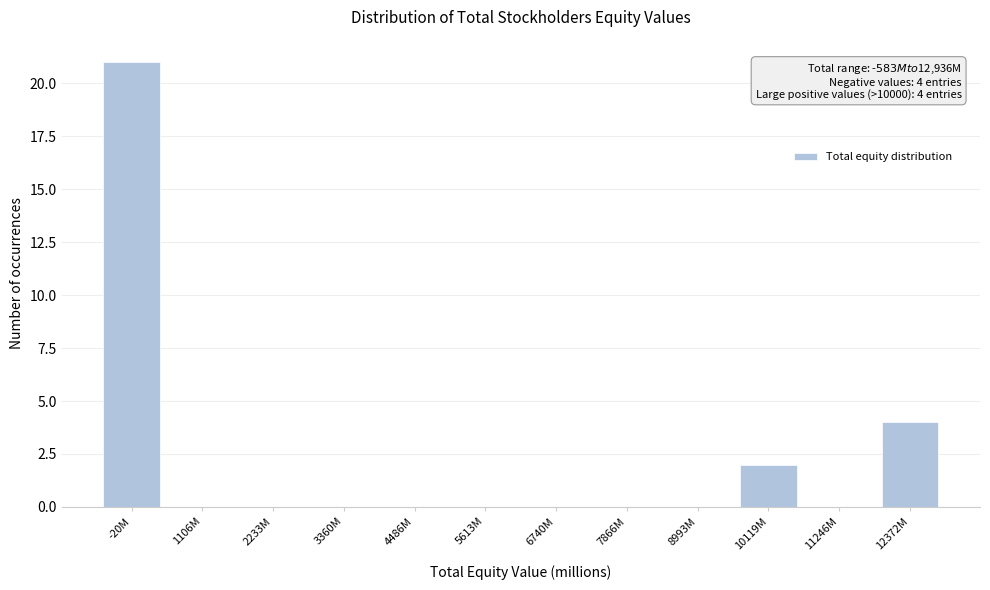

Reading left to right, transcribe all the data shown in this chart.

-20M=21	1106M=0	2233M=0	3360M=0	4486M=0	5613M=0	6740M=0	7866M=0	8993M=0	10119M=2	11246M=0	12372M=4